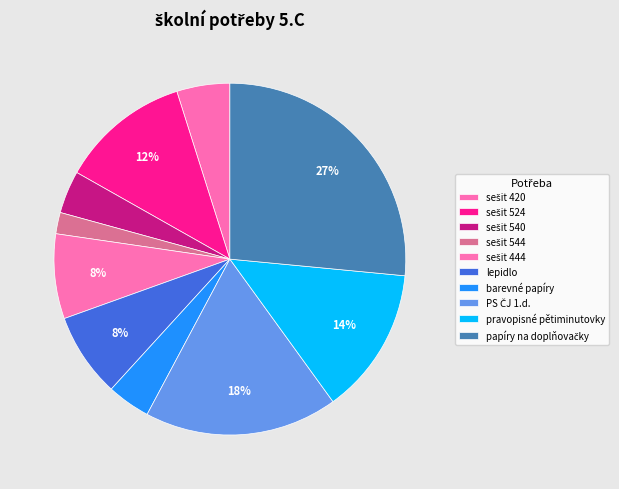

Which has a higher value, PS ČJ 1.d. or sešit 544?

PS ČJ 1.d.